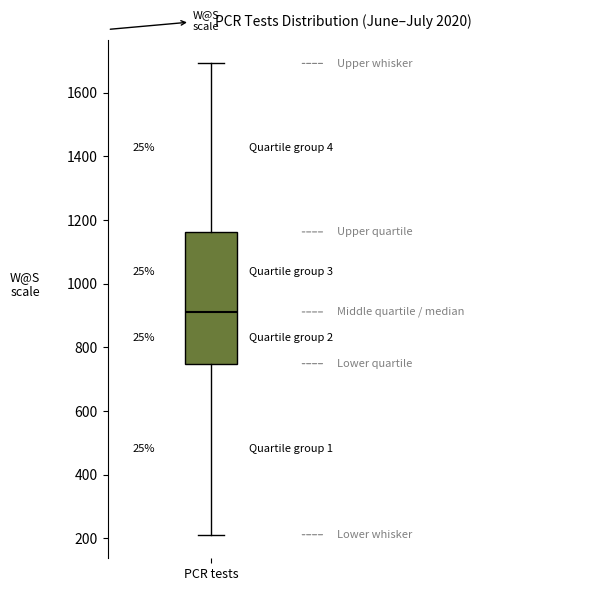

Transcribe this box plot: give where the median line is, the range the box spans, and where the two whiskers end, as read against the y-axis. The values are not printed on the chart, so give them approximately, as read against the axis.

median 920, box 740 to 1160, whiskers 220 to 1700